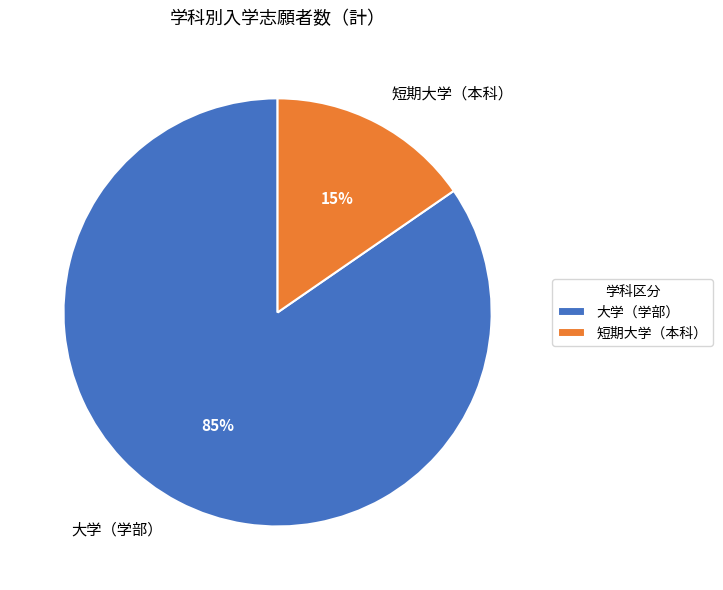

Combined, do 大学（学部） and 短期大学（本科） account for over 50%?

Yes